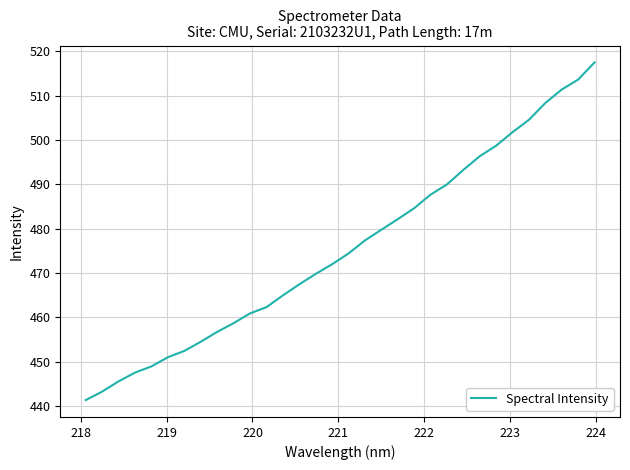

What is the maximum value shown in the chart?

517.5